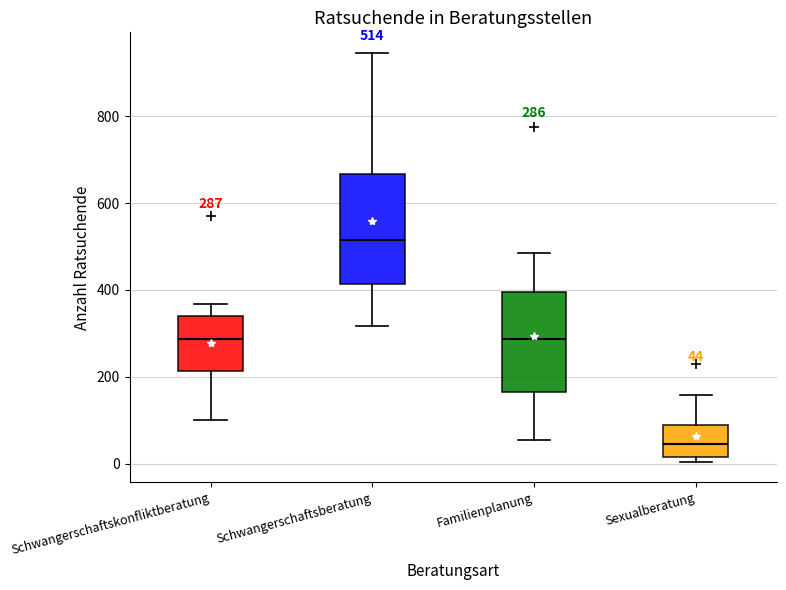

Which box's median line is the highest?

Schwangerschaftsberatung